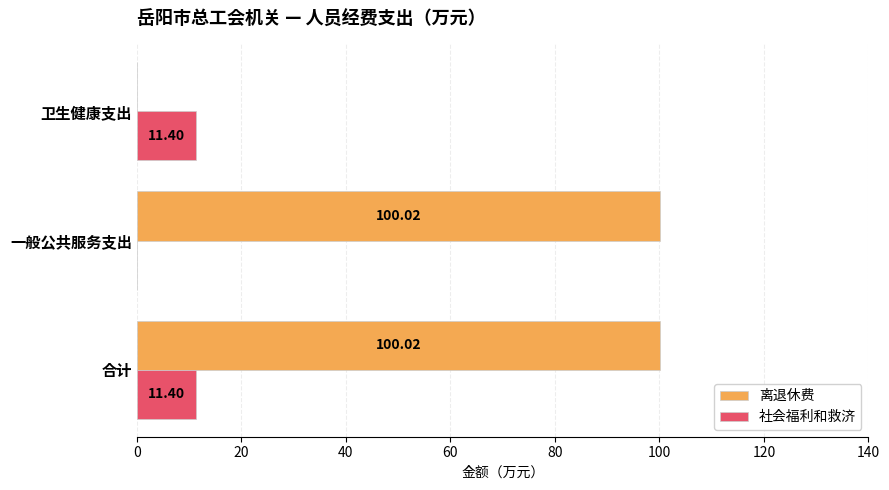

What is the sum of all 离退休费 values?

200.0